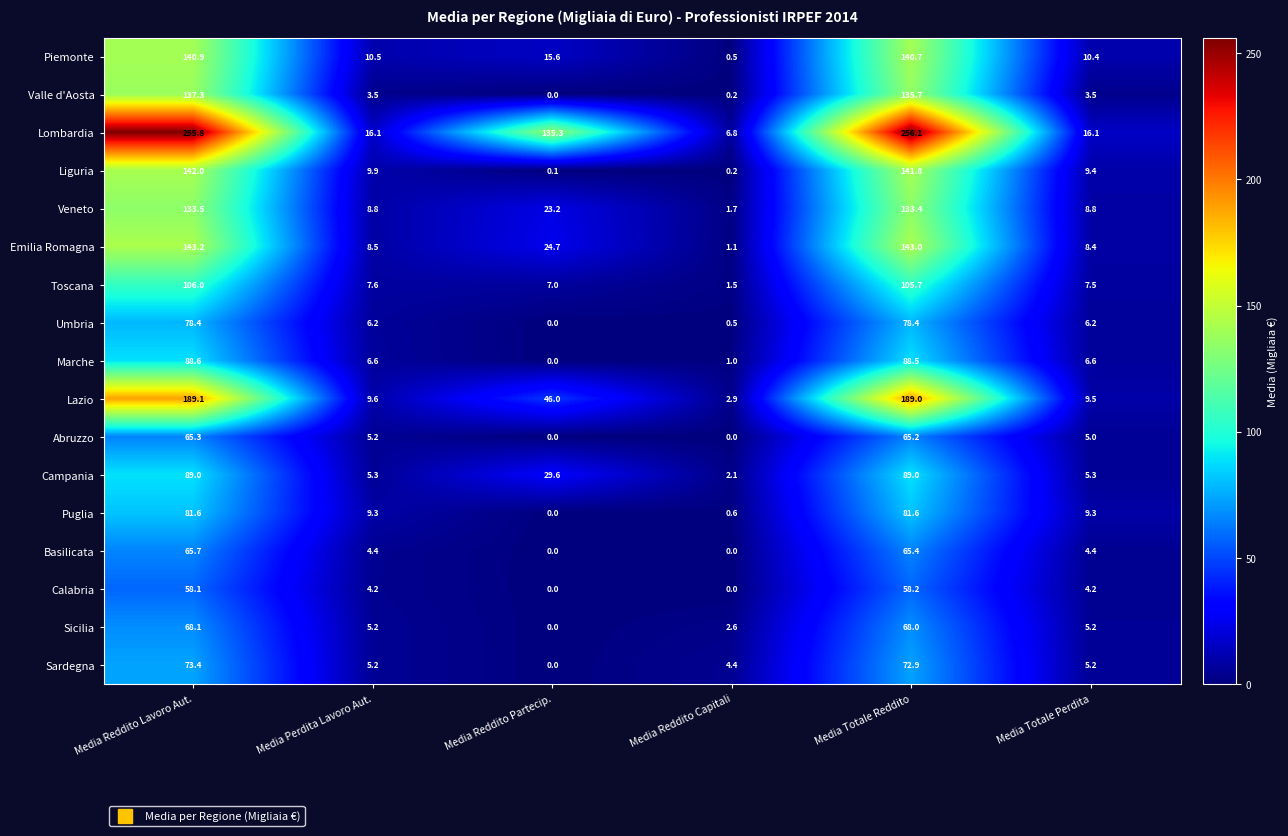

What is the difference between the maximum and minimum values in the Sicilia series?

68.1